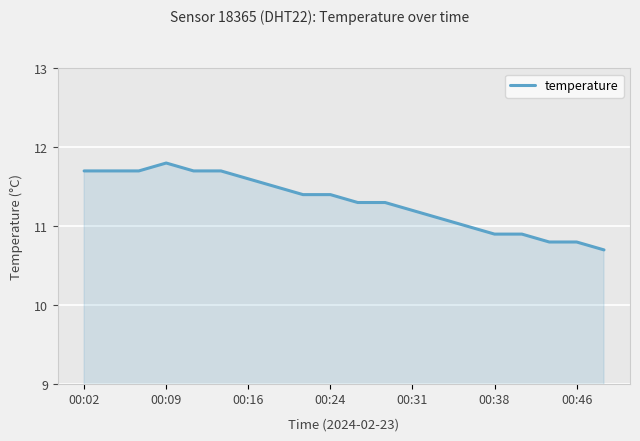

Does the chart have visible grid lines?

Yes